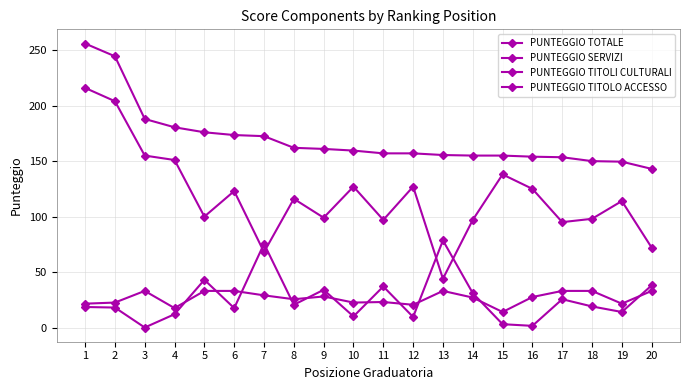

How many lines are shown in the chart?

4